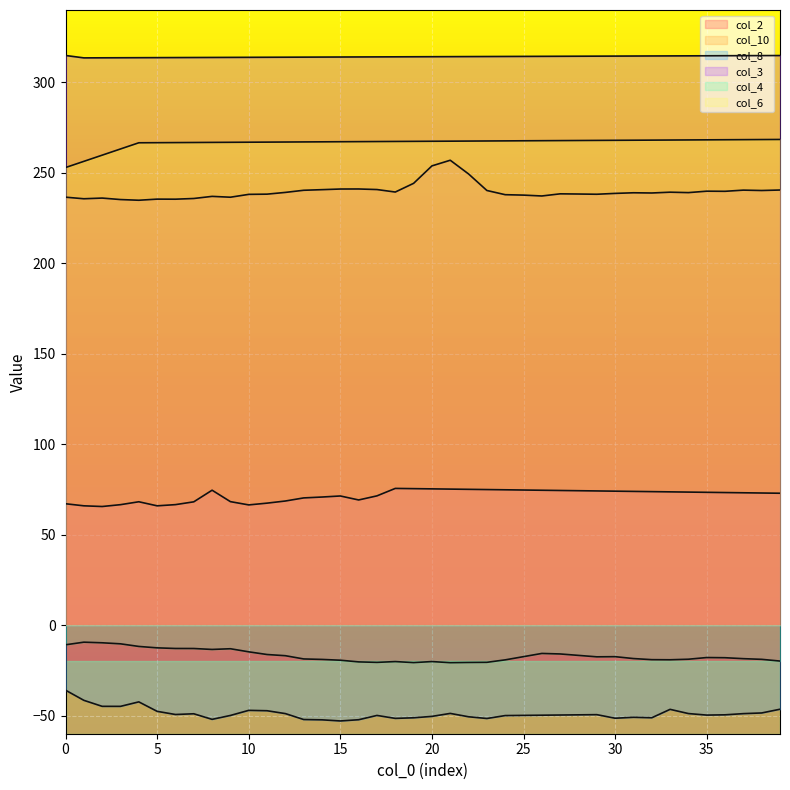

How many values in the col_4 series exceed -17?

16